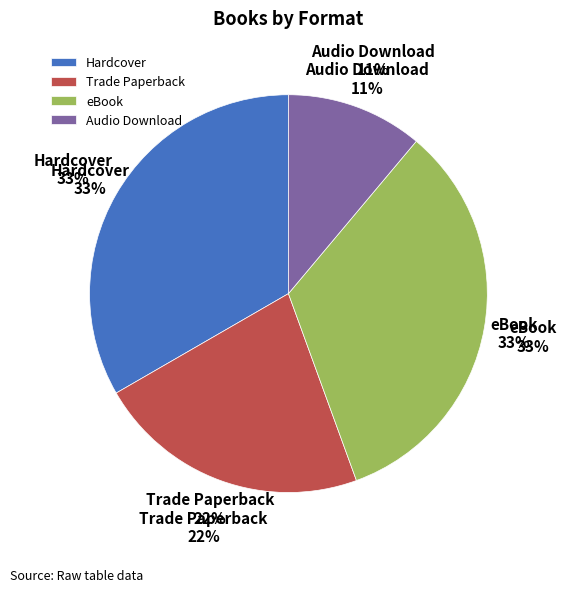

Is there a majority slice in this chart?

No